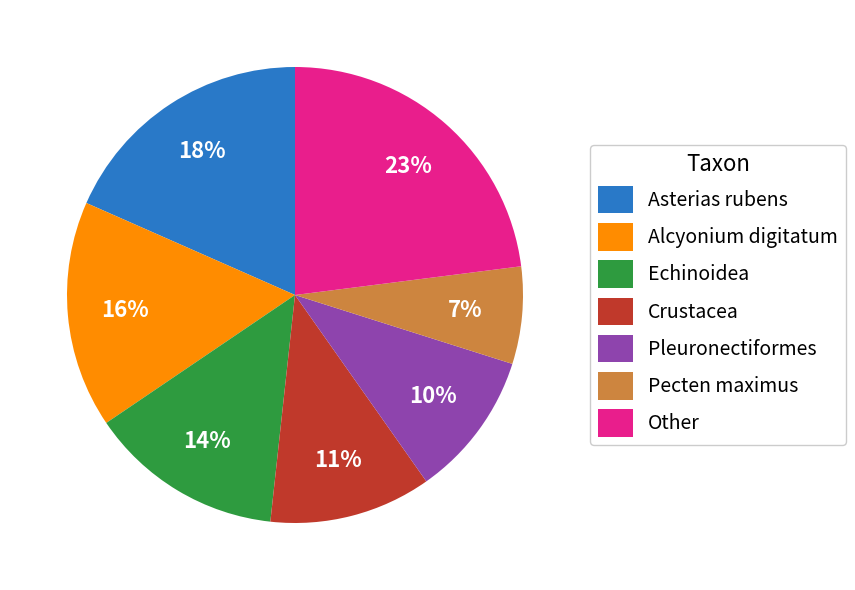

How many segments does this pie chart have?

7